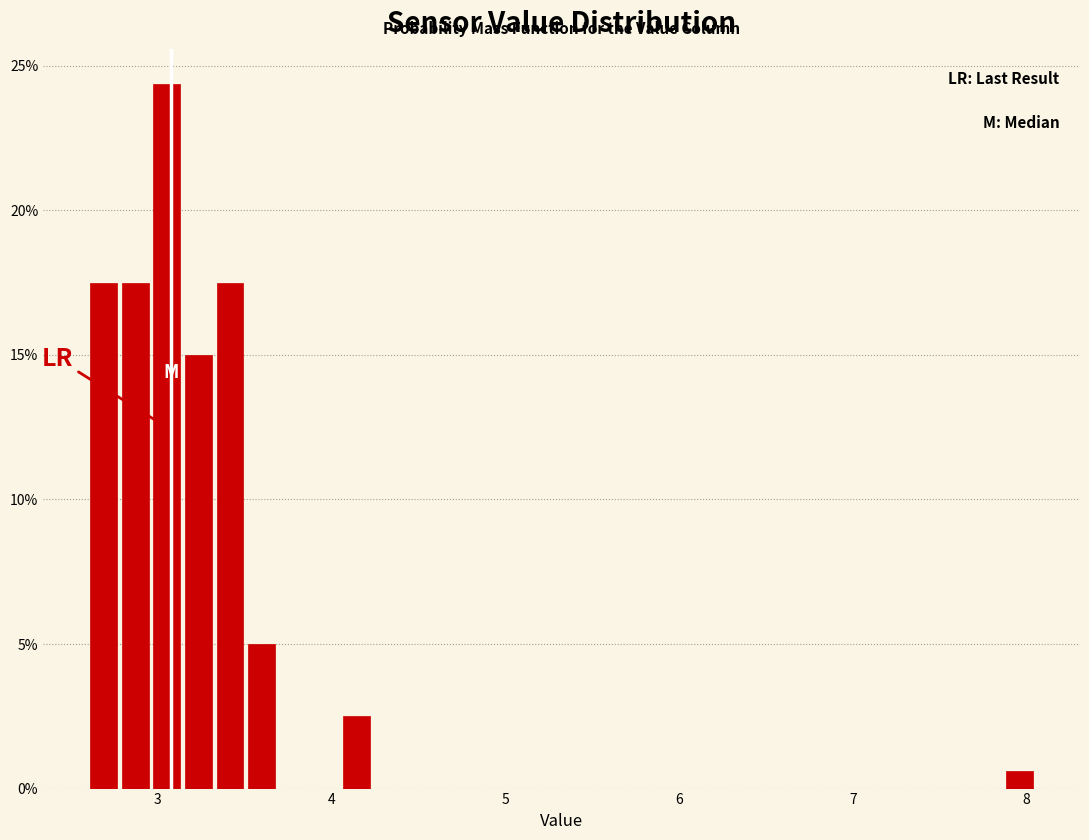

Around what value on the x-axis is the tallest bar? Give the approximate position of its centre, as read against the axis.

3.1